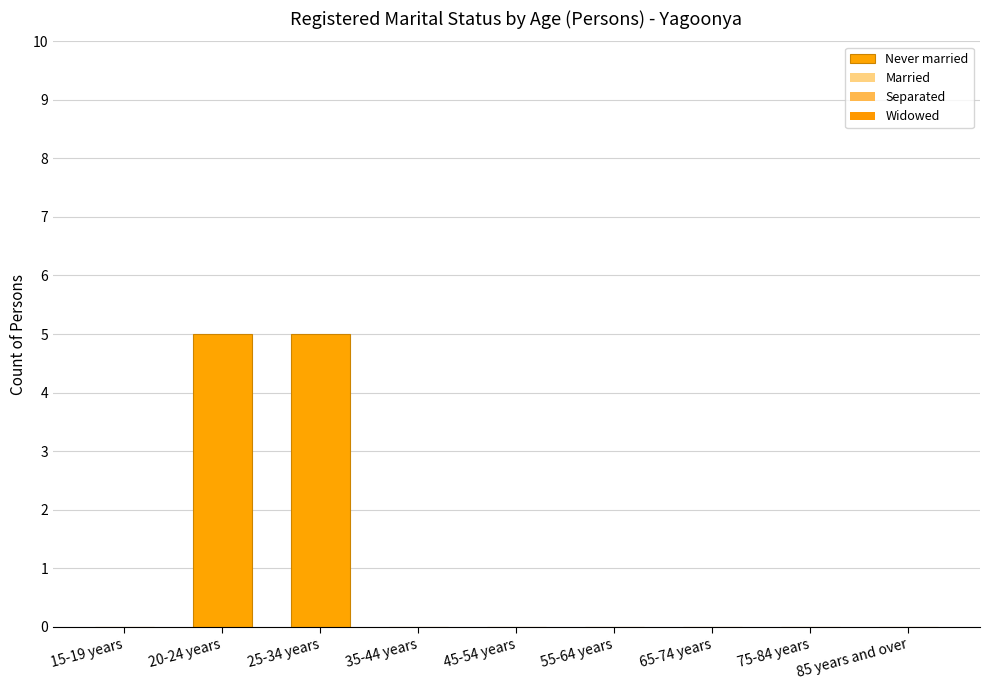

What position from the left is 20-24 years?

2